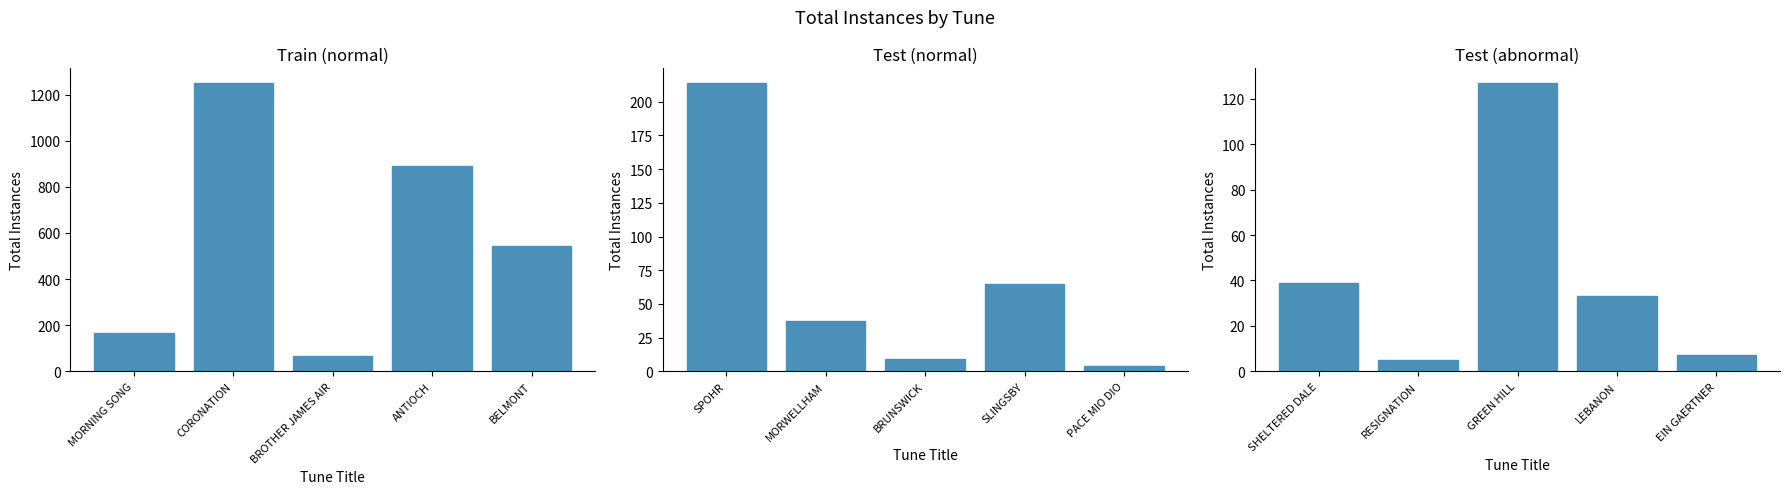

What is the minimum value for Train (normal)?

65